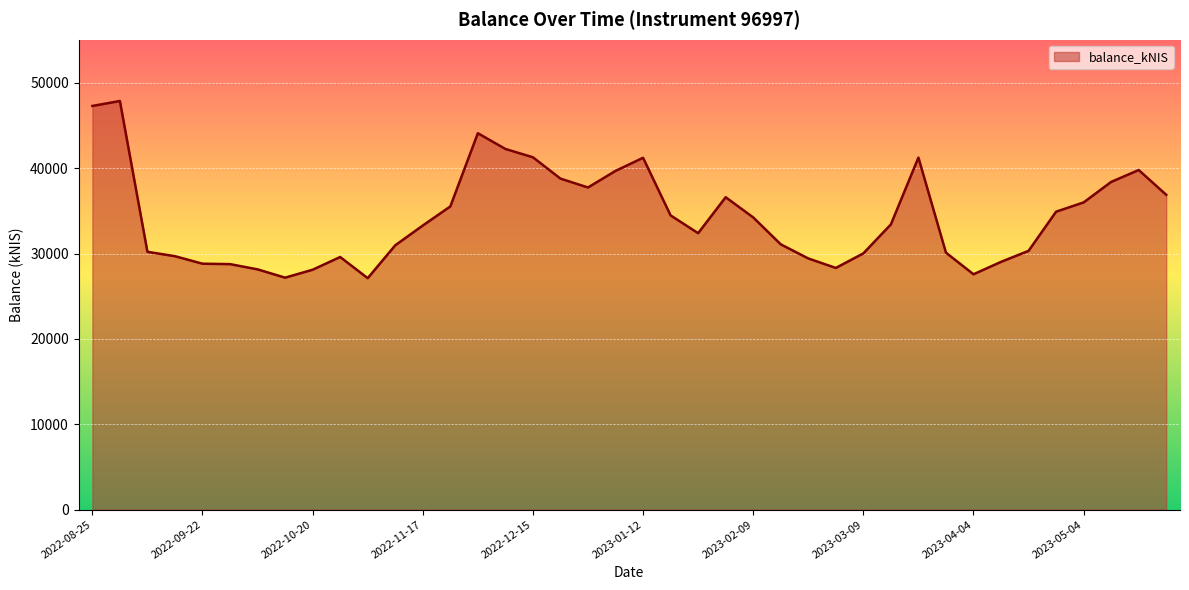

What is the greatest value displayed?

47885.0